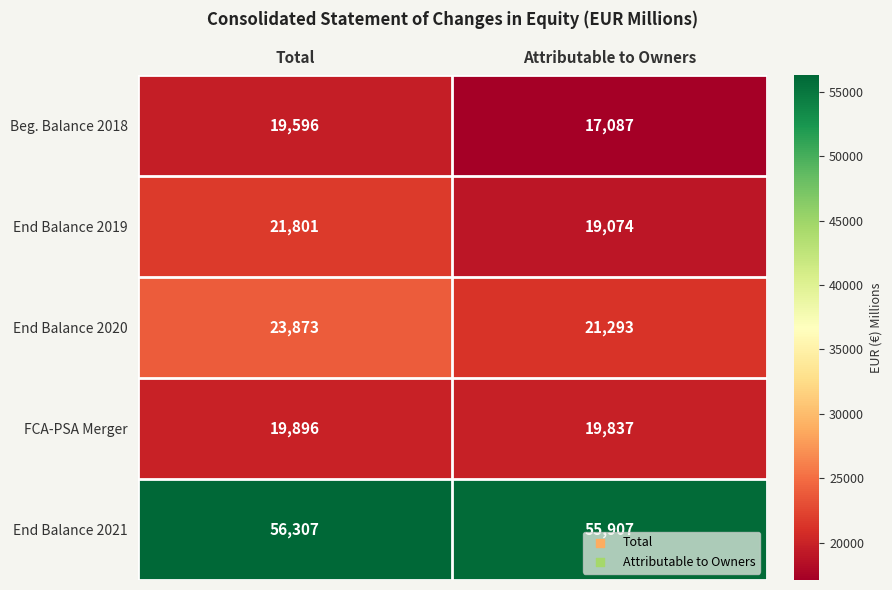

At Total, list the series in order from largest to smallest.

End Balance 2021, End Balance 2020, End Balance 2019, FCA-PSA Merger, Beg. Balance 2018